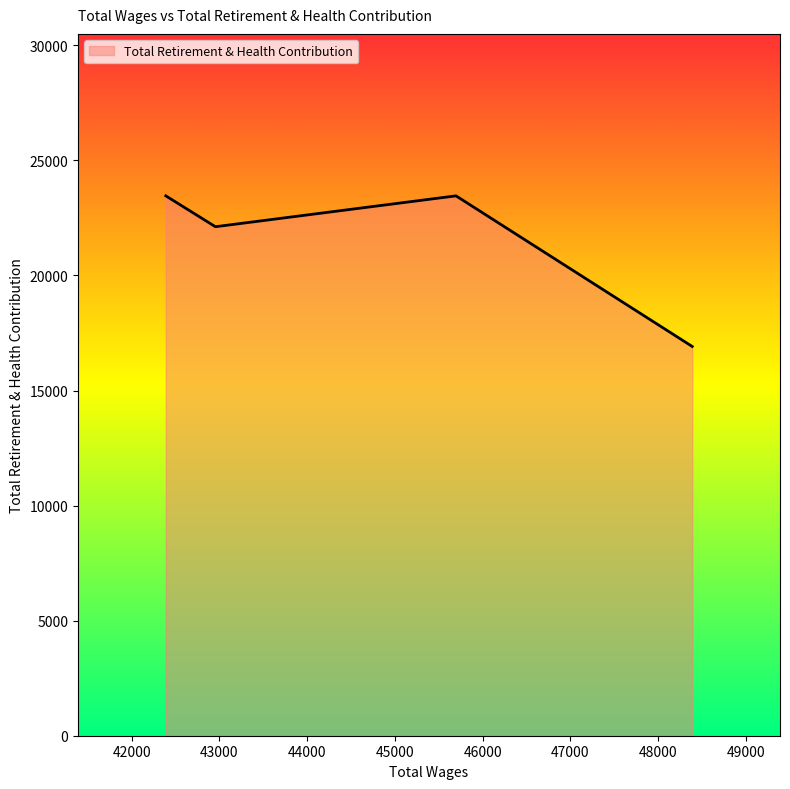

What is the difference between the second highest and minimum values?

6544